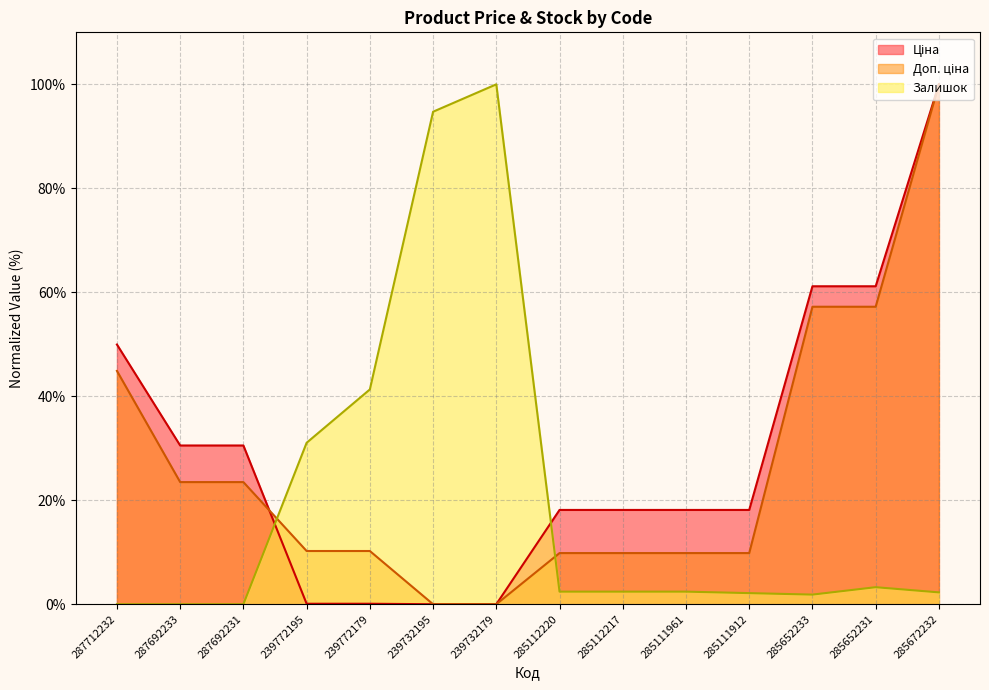

Rank the series by their maximum value, from lowest to highest.

Ціна, Доп. ціна, Залишок